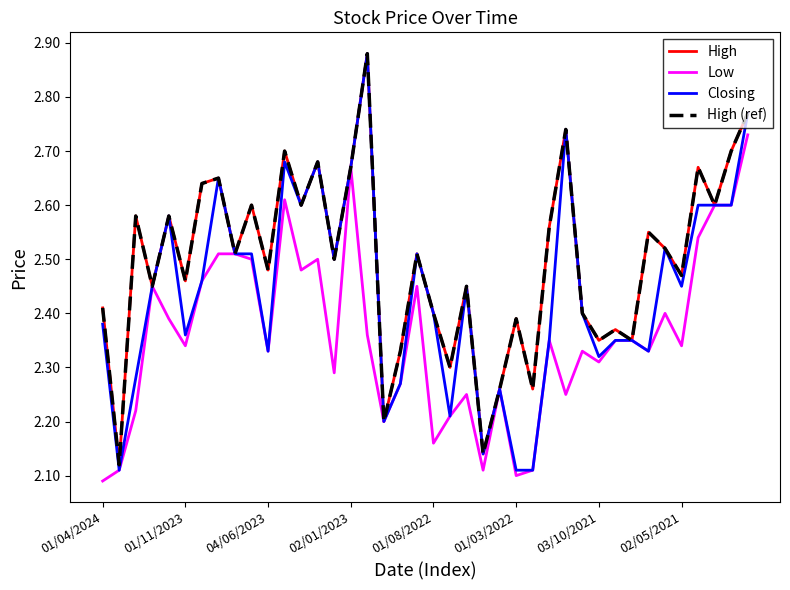

True or false: High (ref) and Closing cross at least once.

False